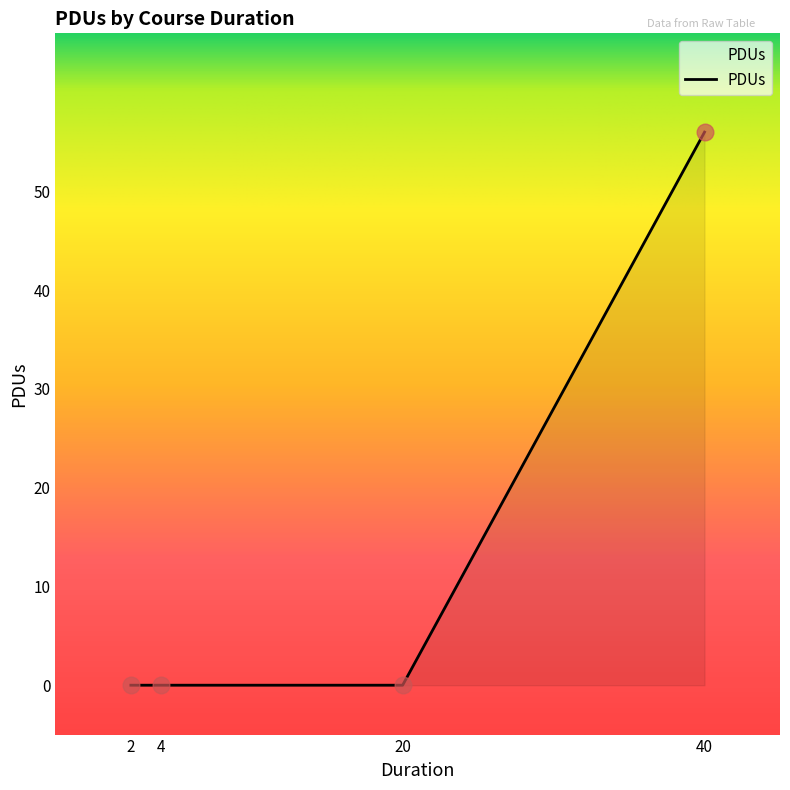

The value at 20 is 0. True or false?

True